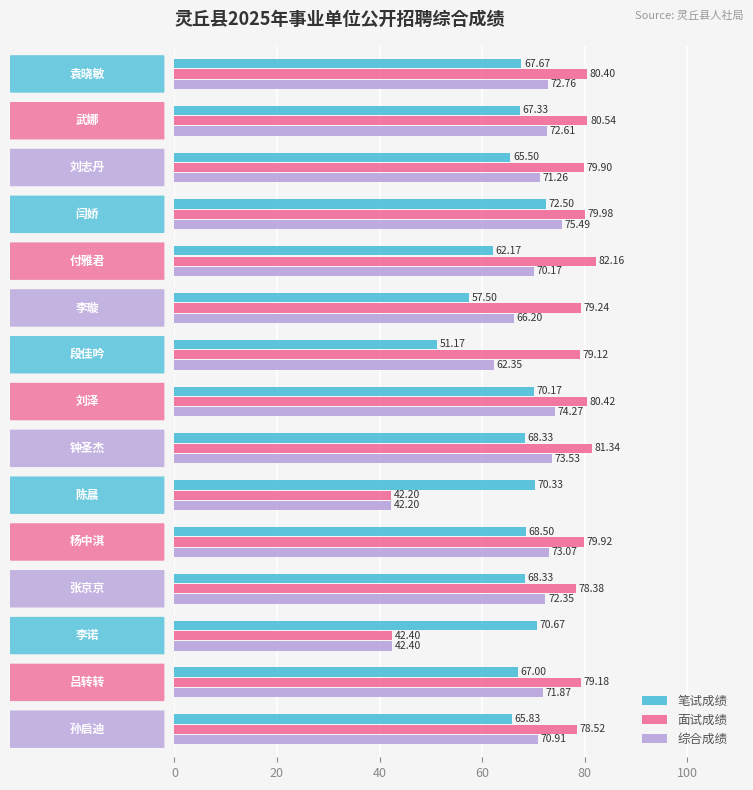

Rank the series by their maximum value, from lowest to highest.

笔试成绩, 综合成绩, 面试成绩